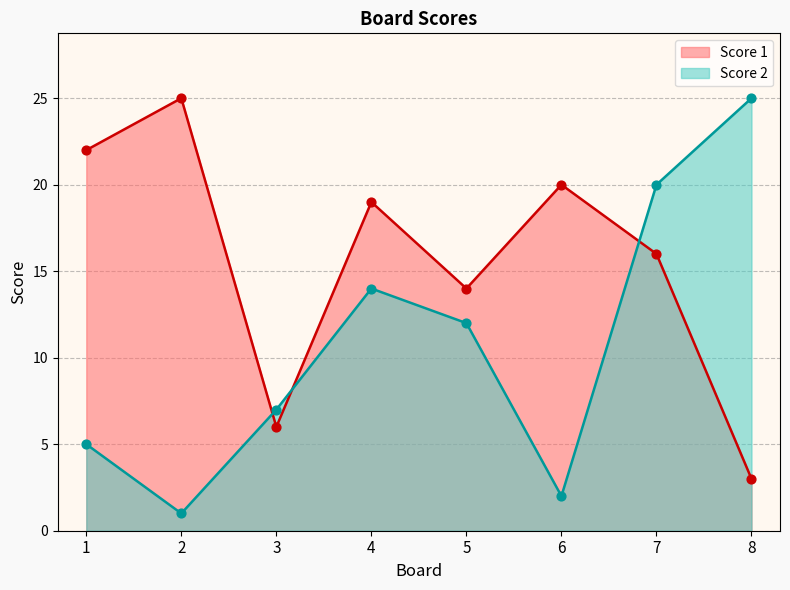

Which series has the largest total across all categories?

Score 1